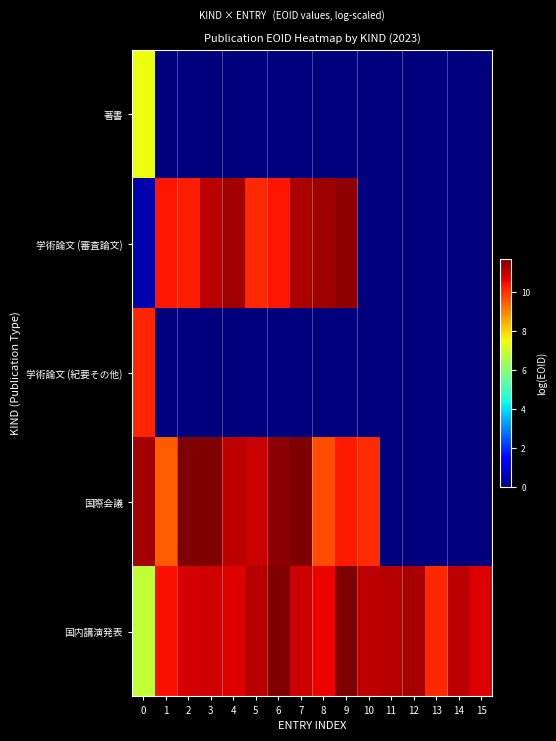

Between 12 and 13, which series saw the biggest shift?

国内講演発表